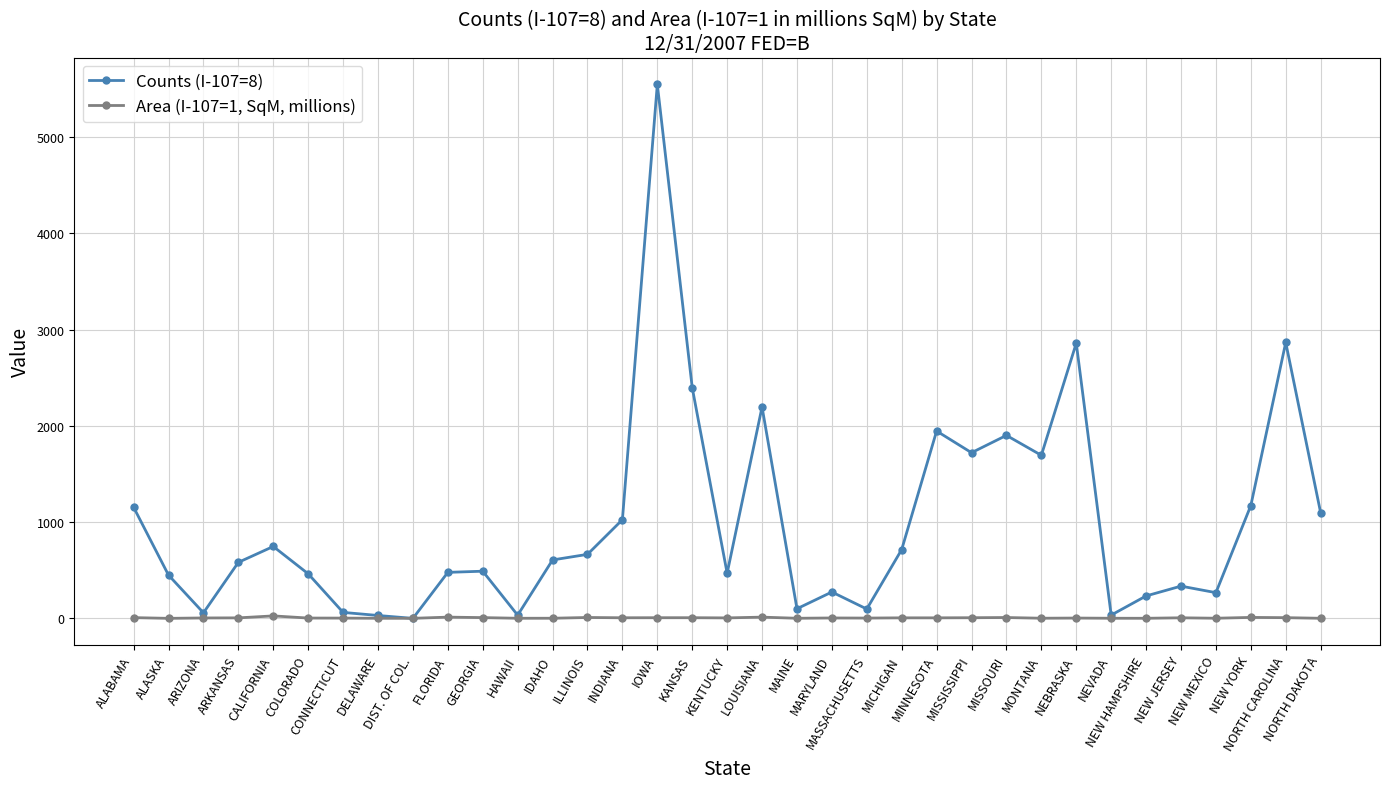

Where is the first local maximum for Counts (I-107=8)?

CALIFORNIA